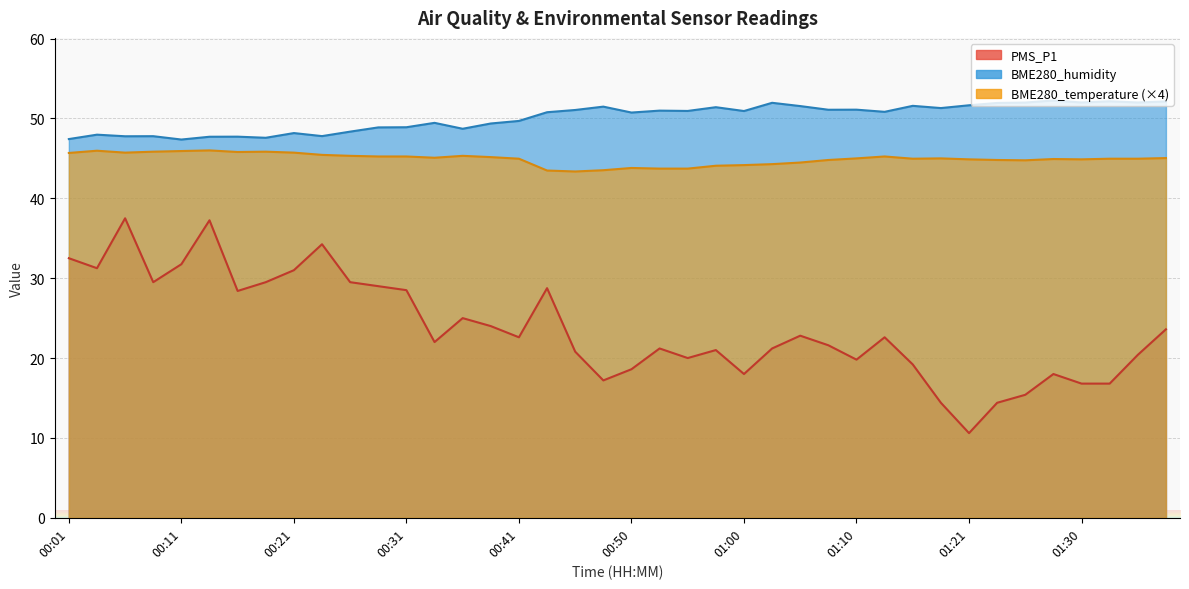

Which series has the widest spread of values?

PMS_P1